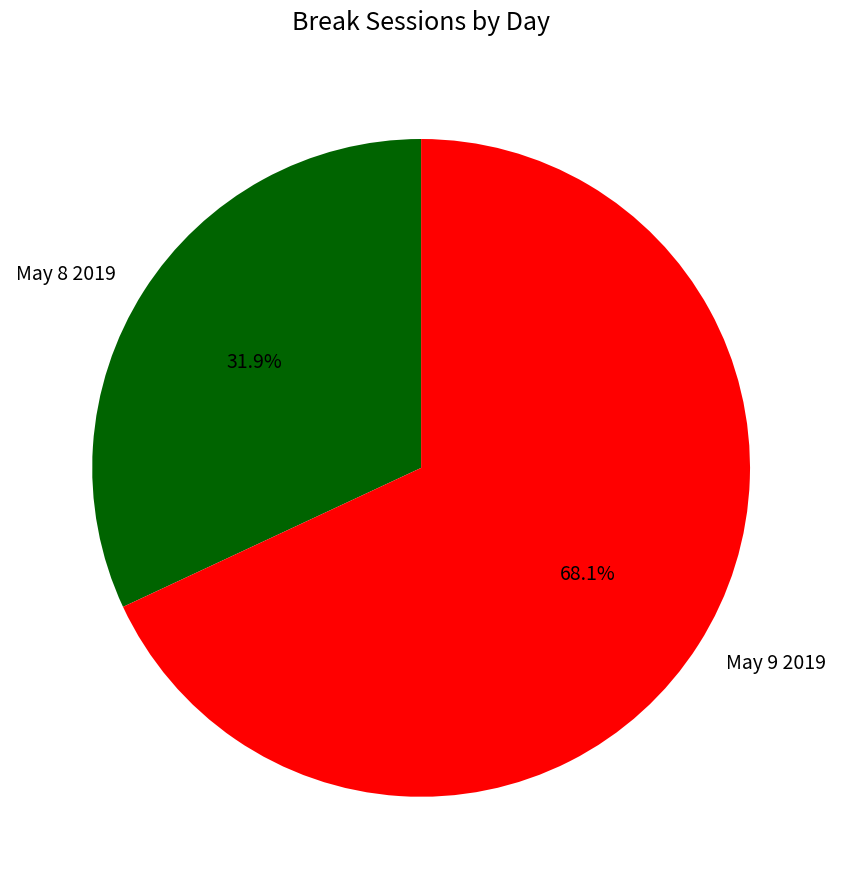

To the nearest percent, what percentage of the pie is May 9 2019?

68%